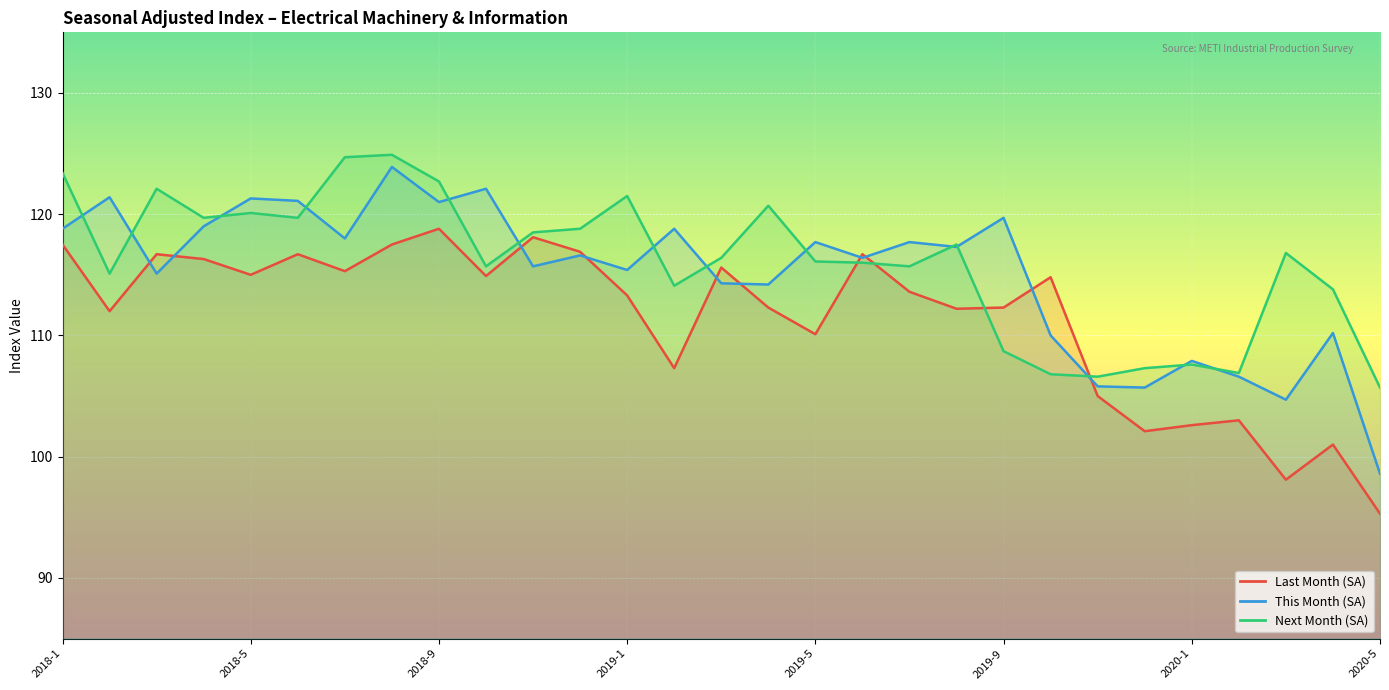

How many intersections are there between This Month (SA) and Next Month (SA)?

14